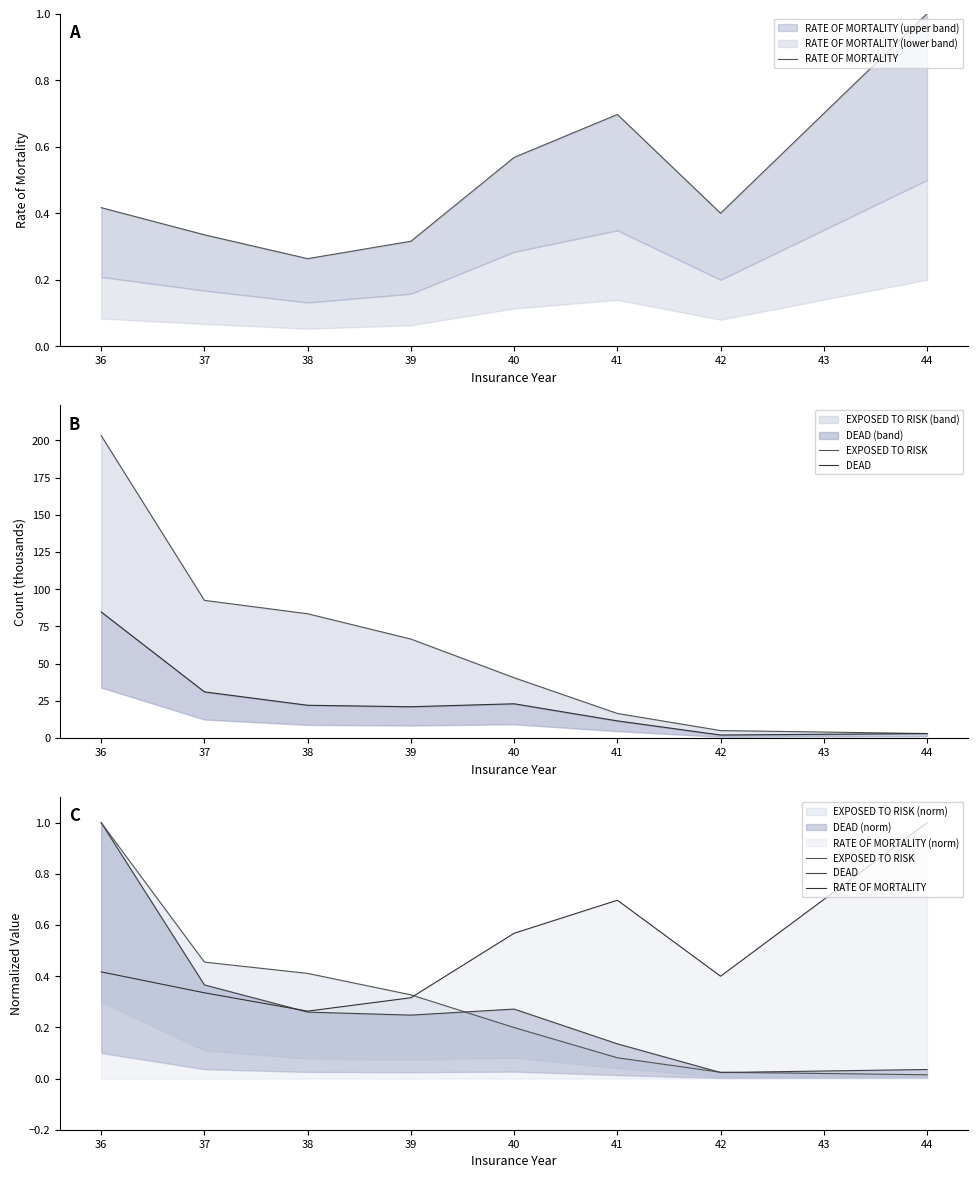

What is the difference between the second highest and minimum values in the EXPOSED TO RISK series?

0.4